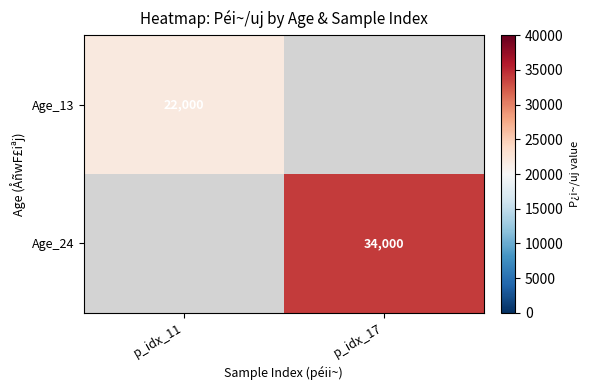

The value of Age_24 at p_idx_17 is 34000. True or false?

True